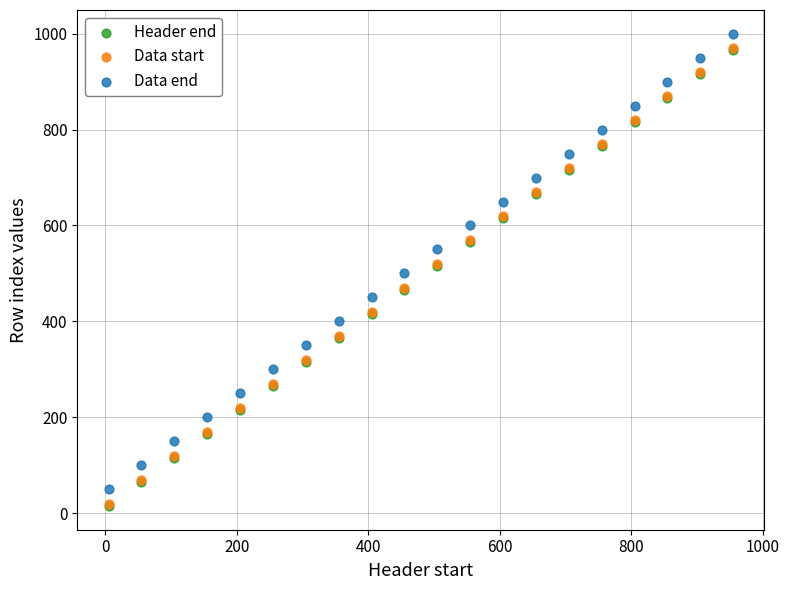

What are all the series names shown in the legend?

Header end, Data start, Data end